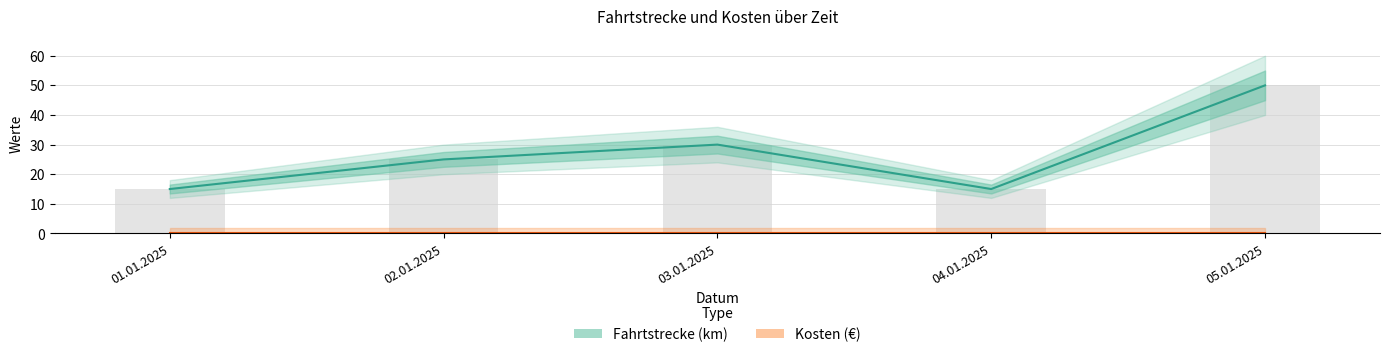

At which label does the data first exceed 25?

03.01.2025